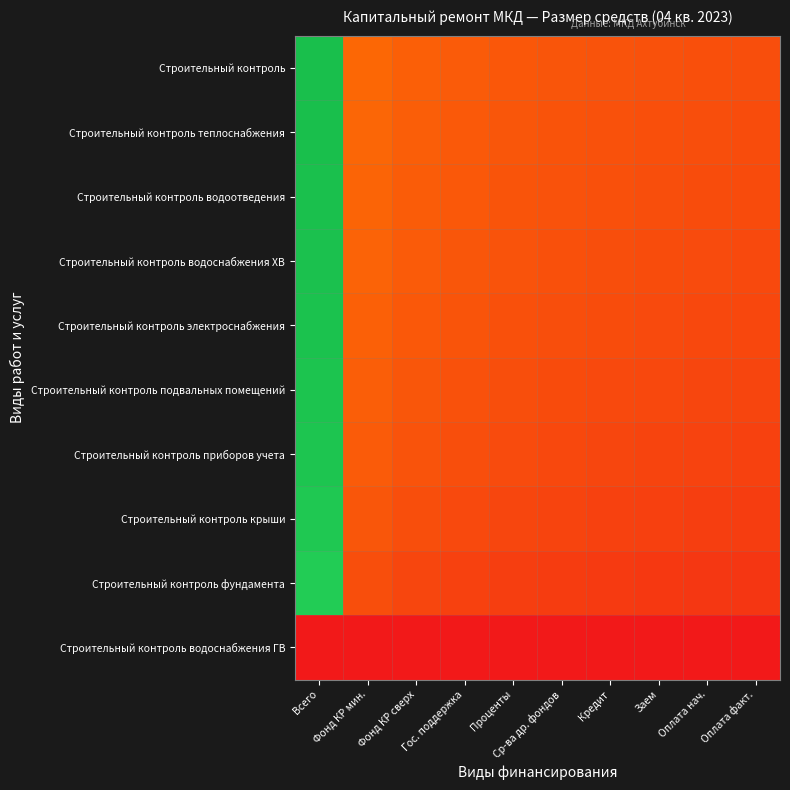

At which category is the sum across all series the highest?

Всего